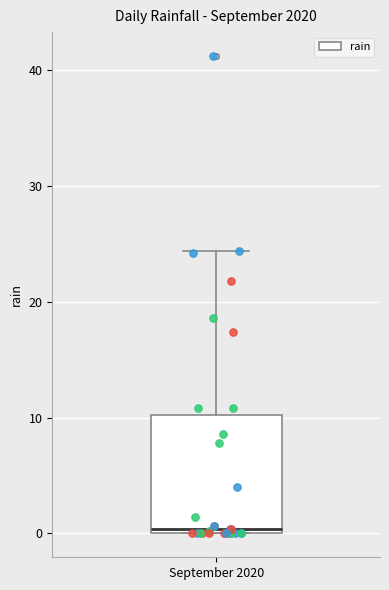

Transcribe this box plot: give where the median line is, the range the box spans, and where the two whiskers end, as read against the y-axis. The values are not printed on the chart, so give them approximately, as read against the axis.

median 0 (just above the box's lower edge), box 0 to 10, whiskers 0 to 24